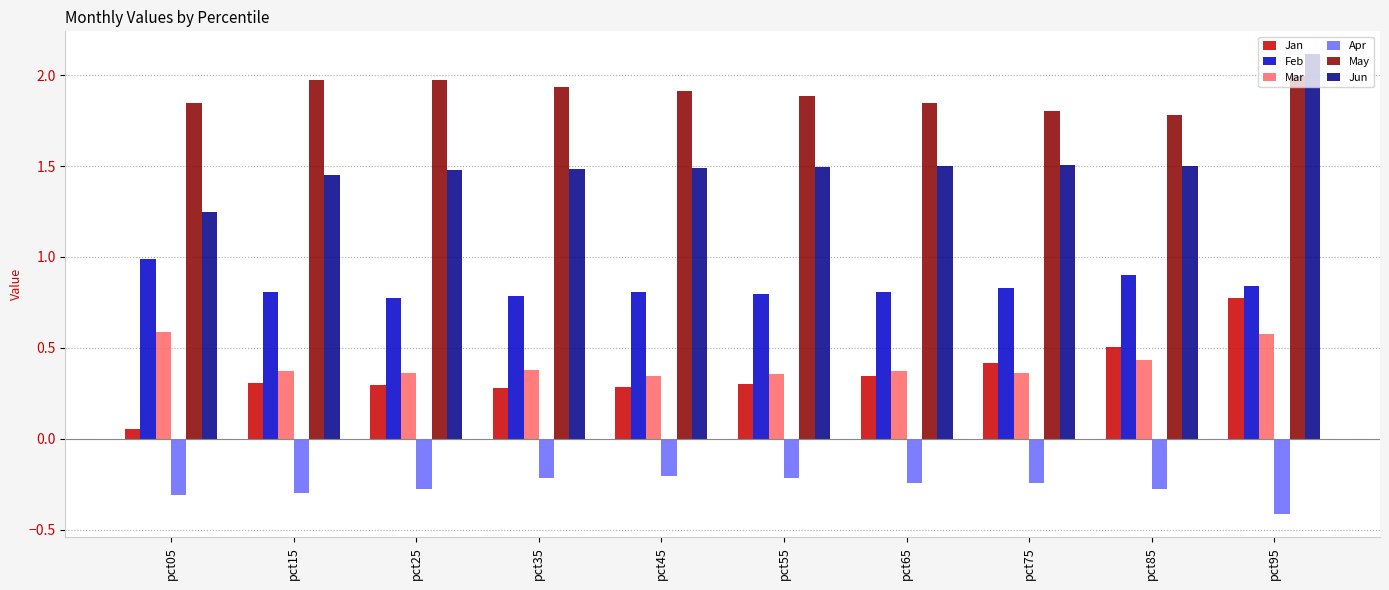

How many bars are there in each group?

6